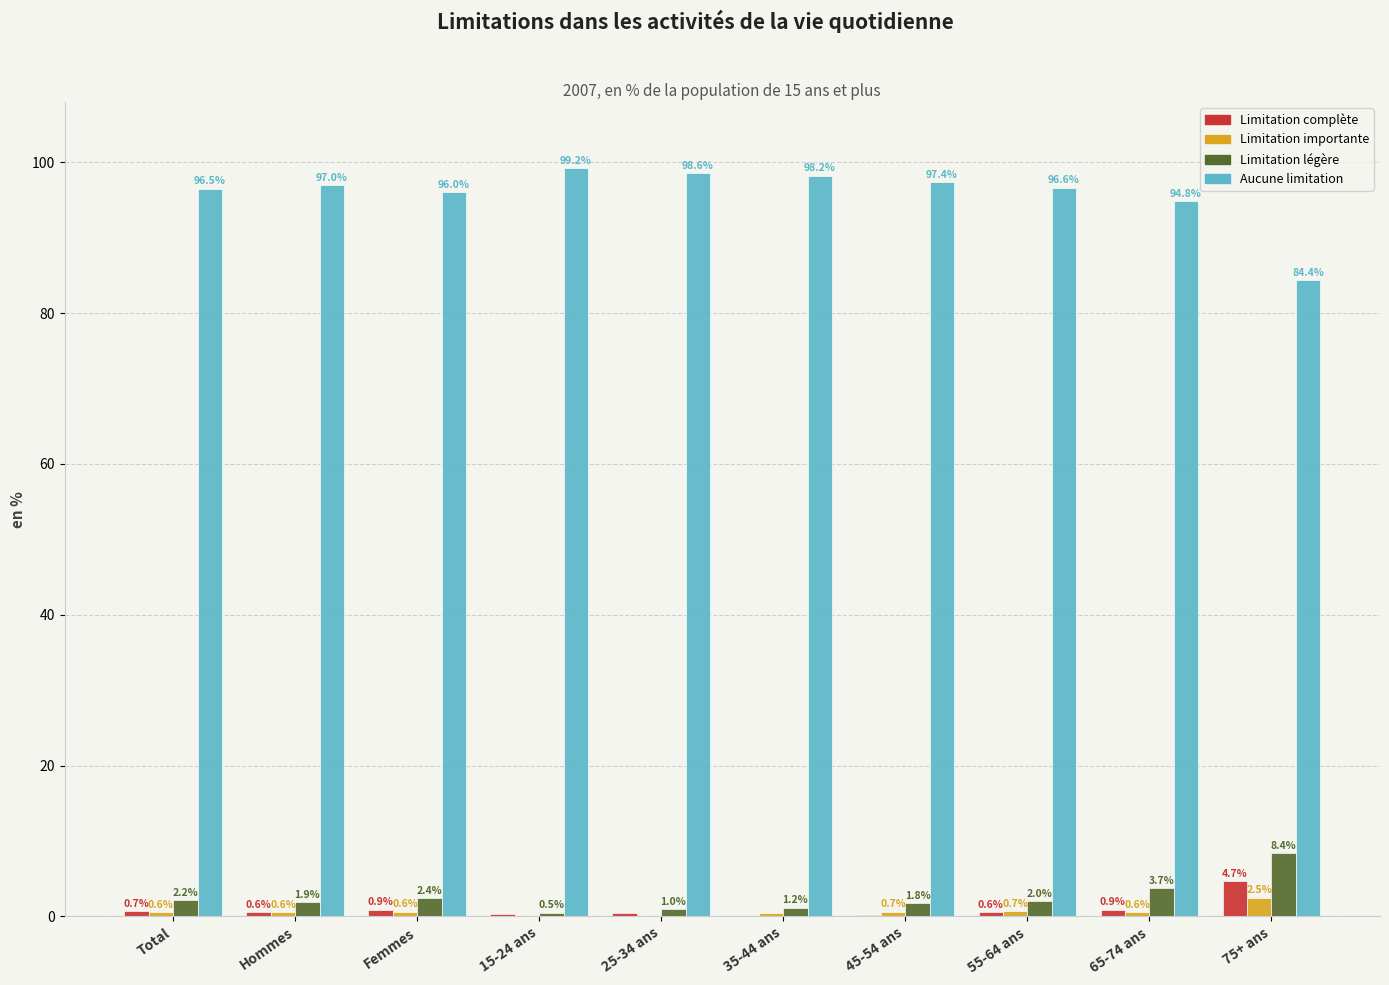

Which series has the largest total across all categories?

Aucune limitation